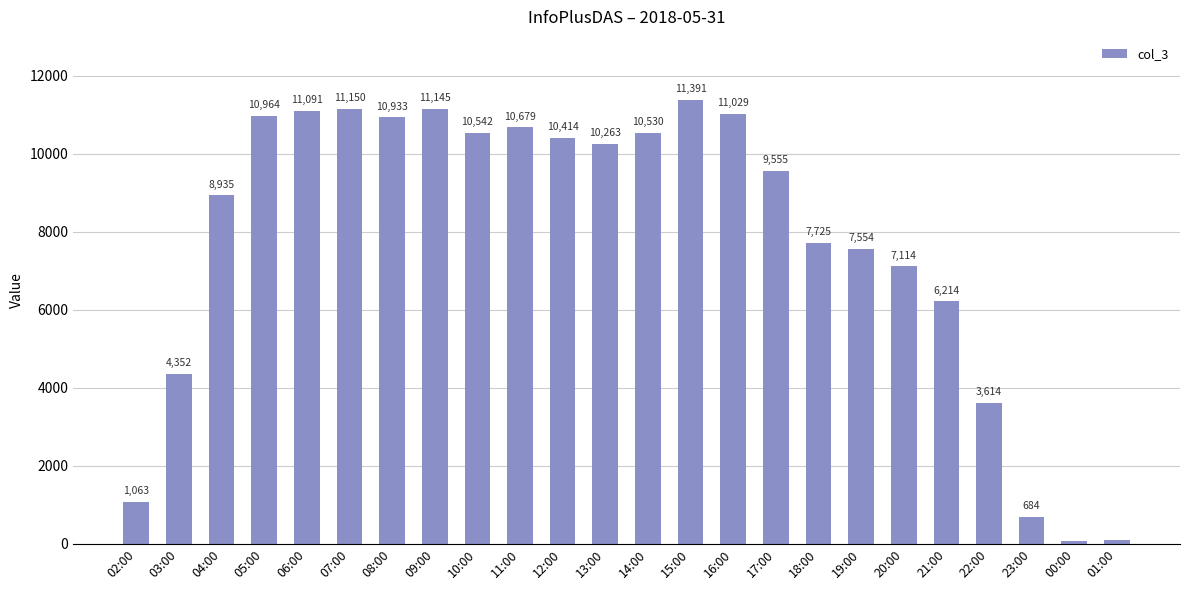

The value at 05:00 is 10964. True or false?

True